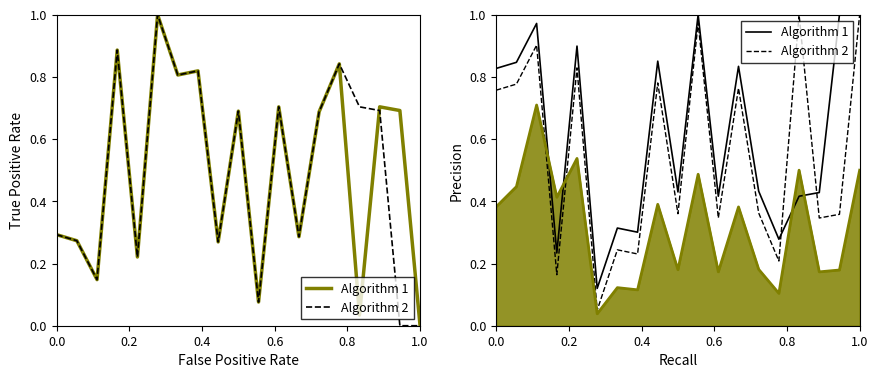

What is the value of the Algorithm 1 point at the 13th from the left?

0.8